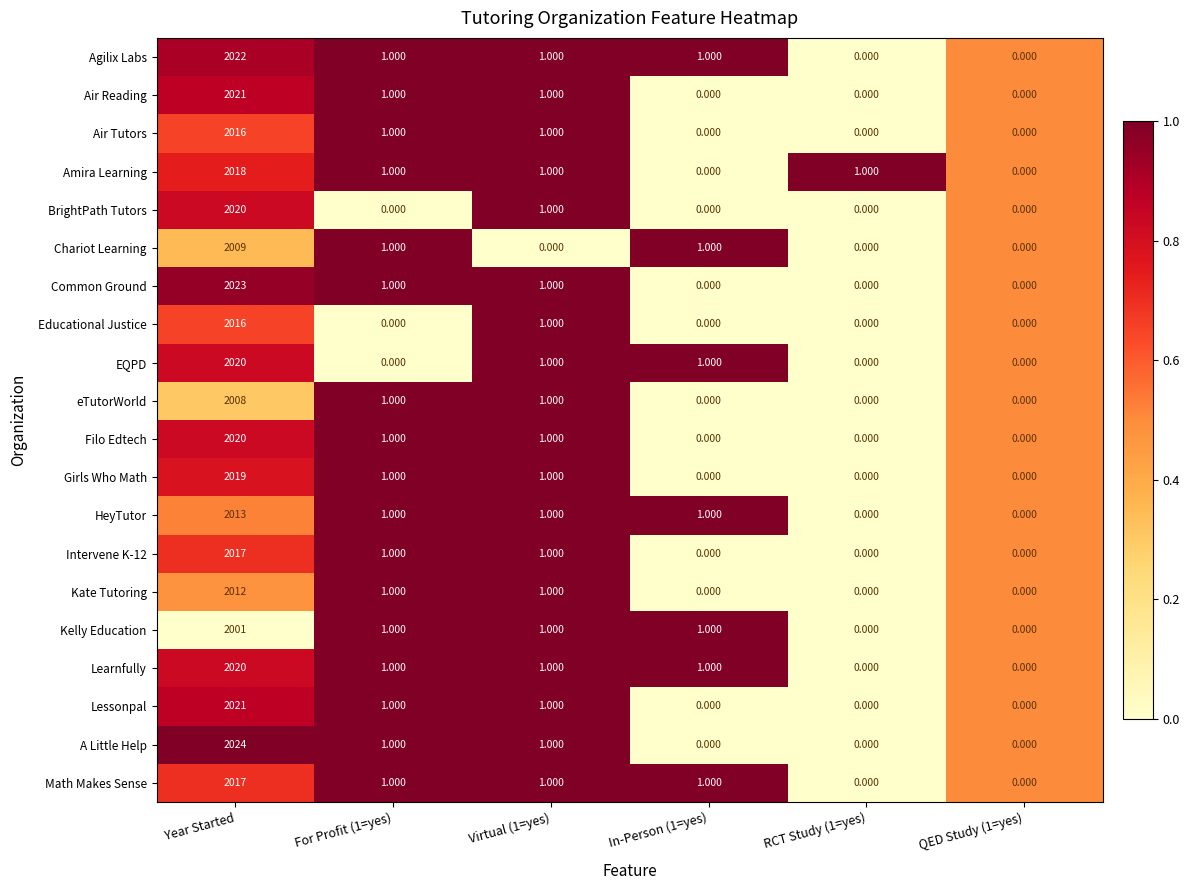

At which label does EQPD first exceed 1?

Year Started